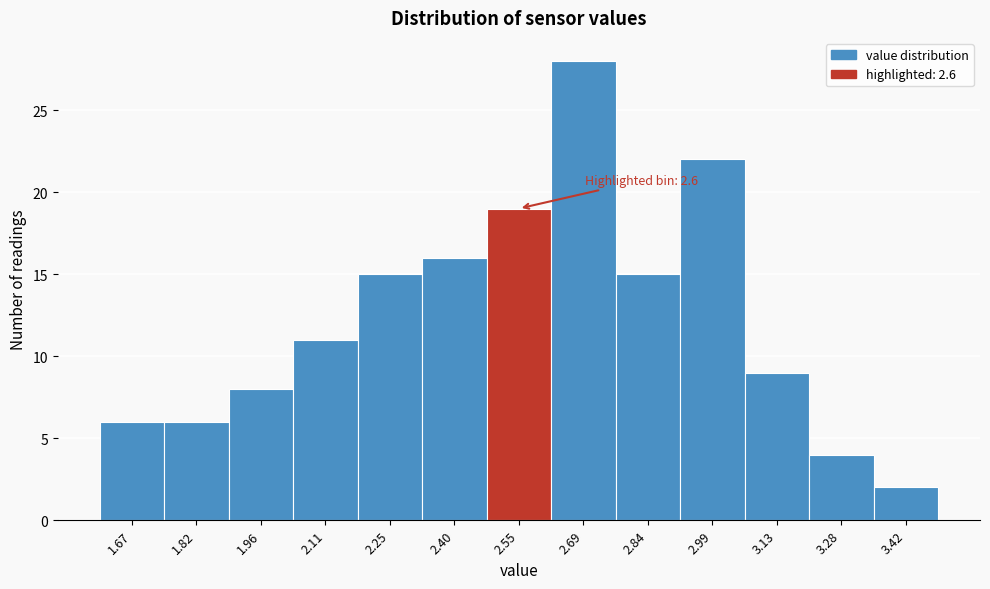

Reading left to right, what are all the values shown in this chart?

1.67=6	1.82=6	1.96=8	2.11=11	2.25=15	2.40=16	2.55=19	2.69=28	2.84=15	2.99=22	3.13=9	3.28=4	3.42=2